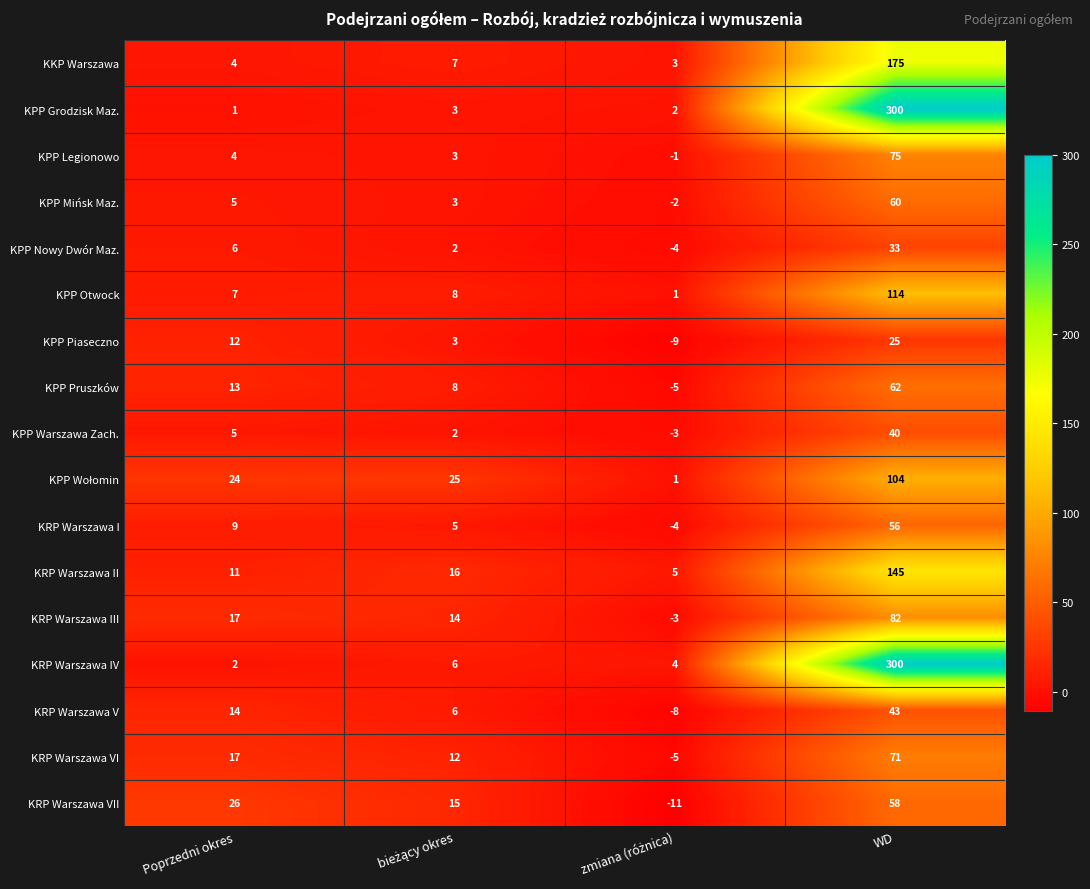

The value of KRP Warszawa I at Poprzedni okres is 5. True or false?

False